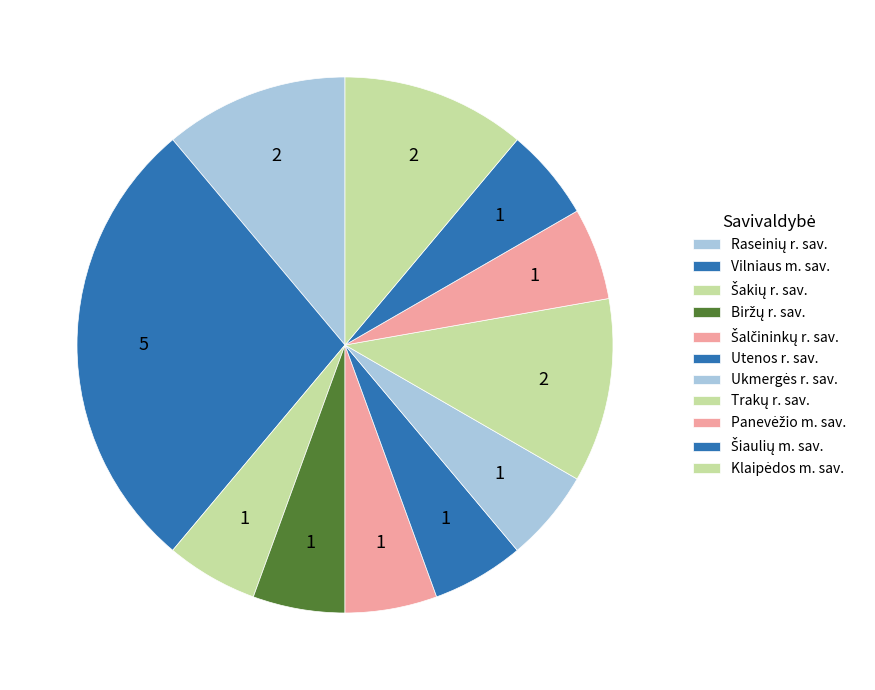

Rank the categories by value from highest to lowest.

Vilniaus m. sav., Raseinių r. sav., Trakų r. sav., Klaipėdos m. sav., Šakių r. sav., Biržų r. sav., Šalčininkų r. sav., Utenos r. sav., Ukmergės r. sav., Panevėžio m. sav., Šiaulių m. sav.